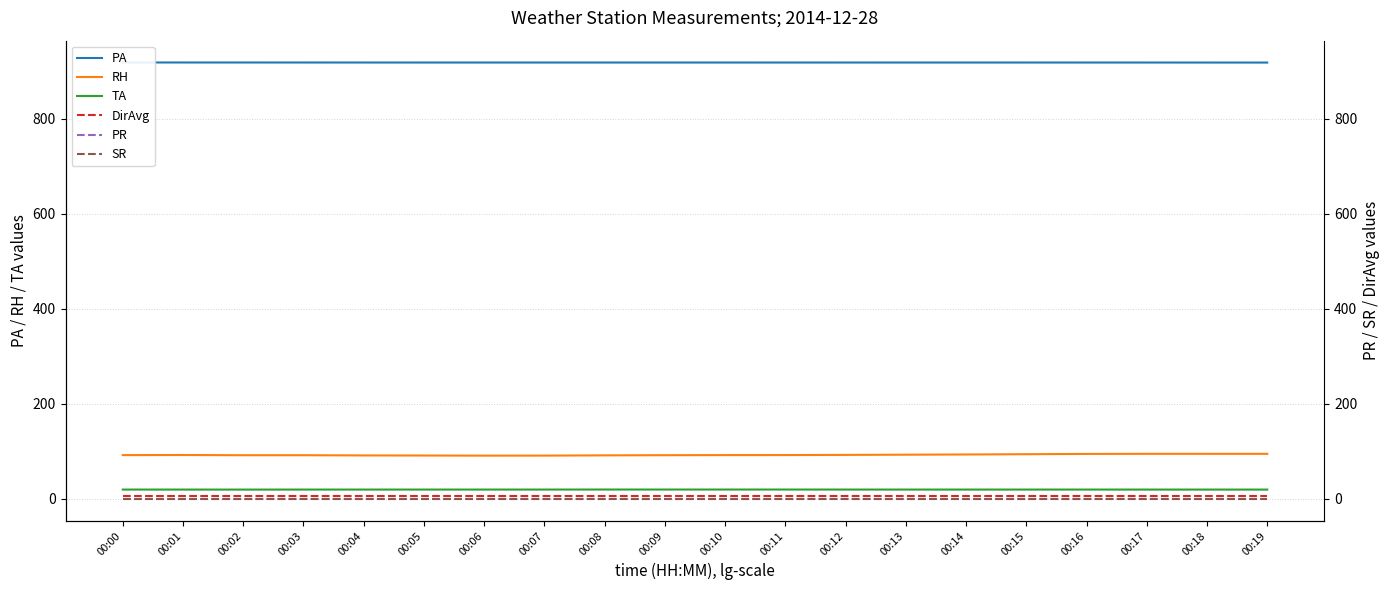

Which series has the widest spread of values?

RH